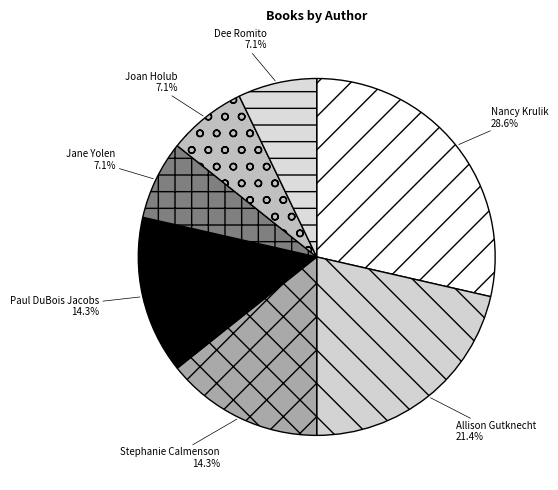

What percentage is NOT represented by Allison Gutknecht?

78.6%